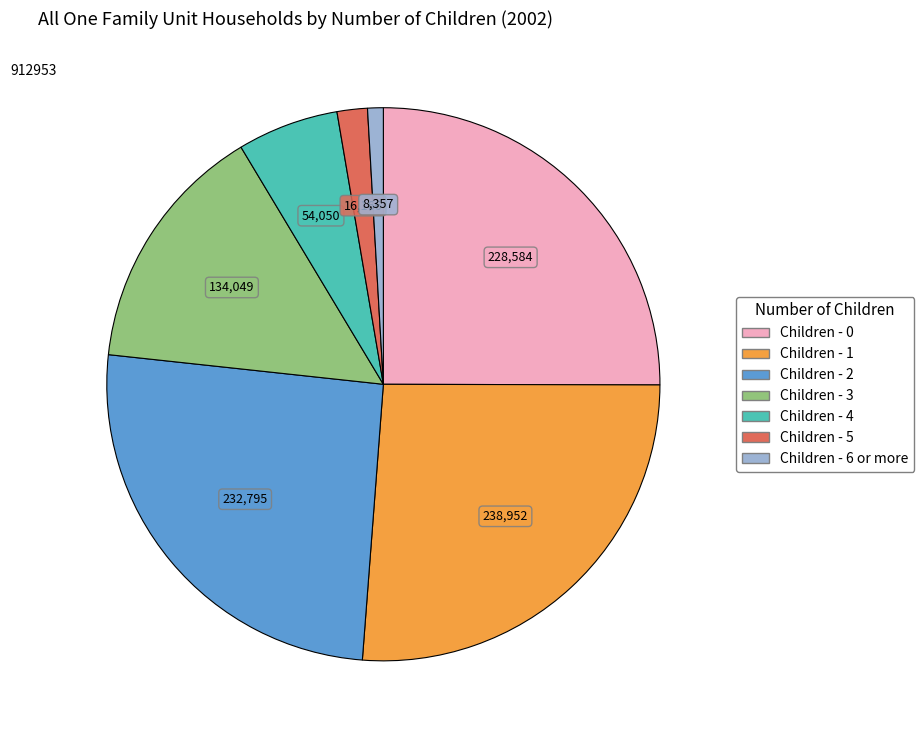

Is there a majority slice in this chart?

No